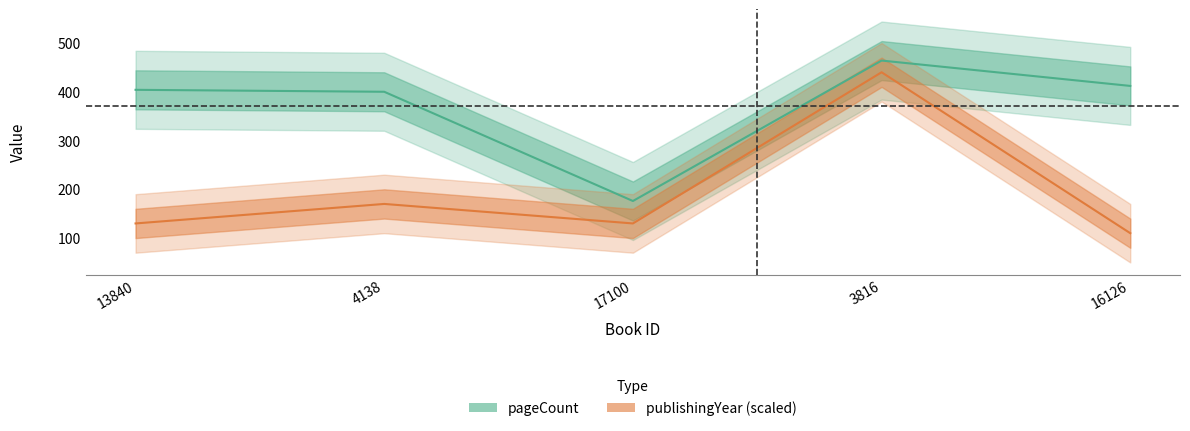

What is the label of the 2nd point from the right?

3816